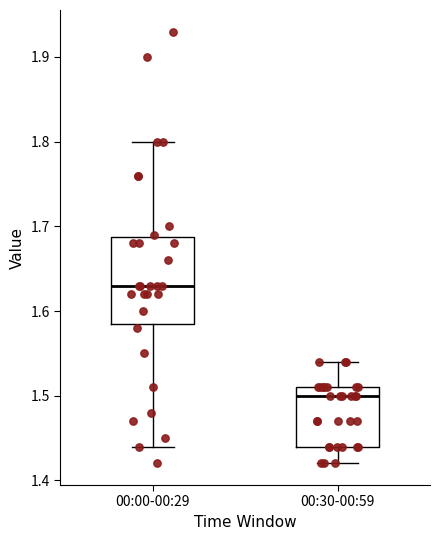

Reading left to right, transcribe this box plot: for each box, give where its median line is, the range the box spans, and where its two whiskers end, as read against the y-axis. The values are not printed on the chart, so give them approximately, as read against the axis.

00:00-00:29: median 1.63, box 1.59 to 1.69, whiskers 1.44 to 1.80
00:30-00:59: median 1.50, box 1.44 to 1.51, whiskers 1.42 to 1.54